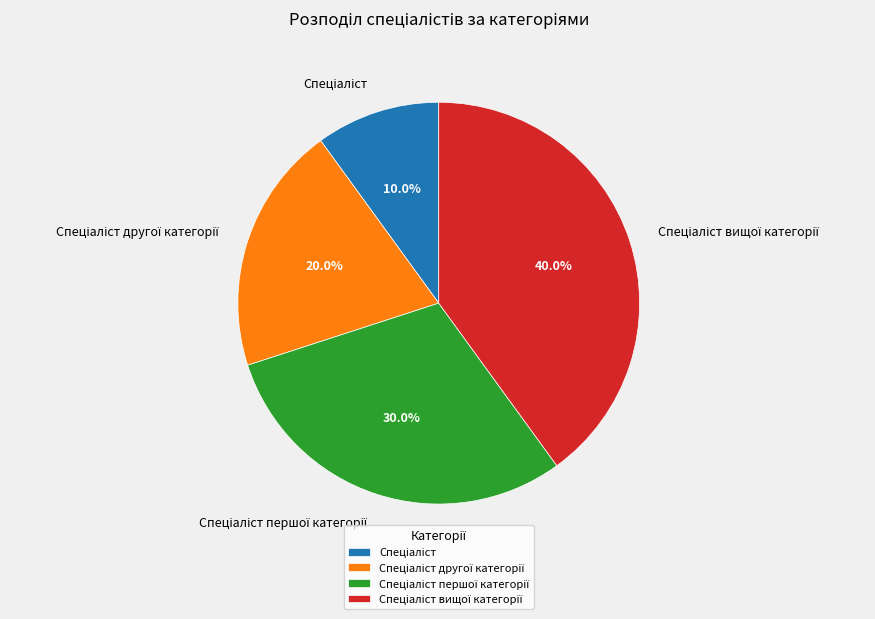

Does any single category account for the majority?

No